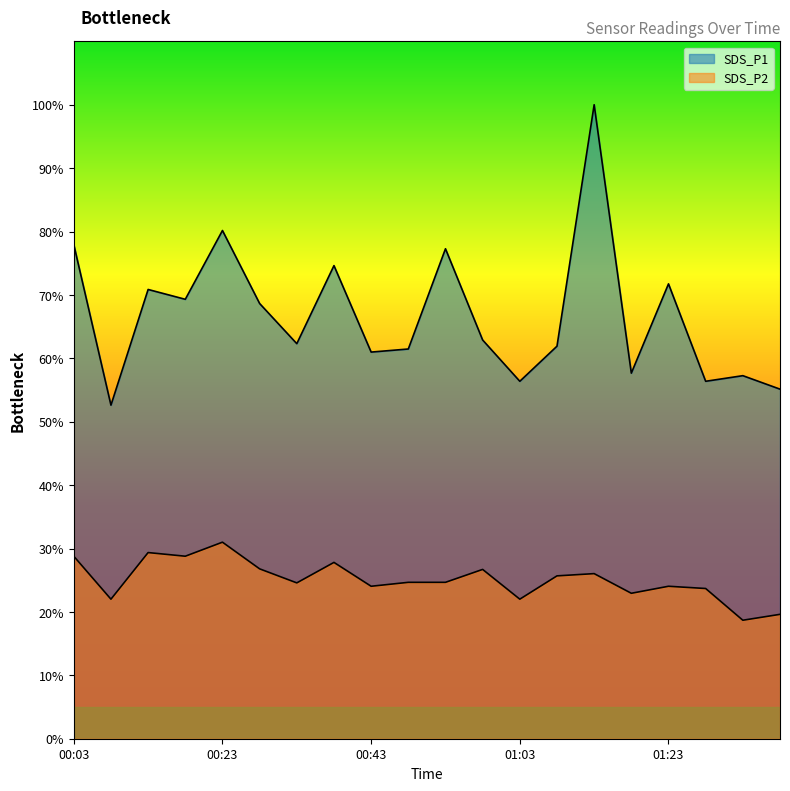

What is the maximum value shown in the chart?

100.0